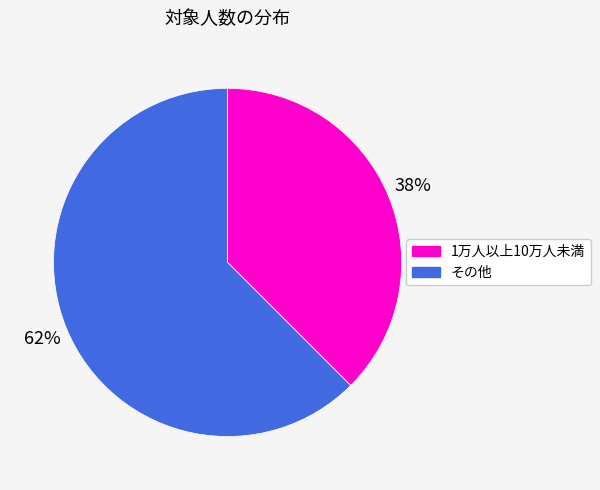

Approximately how many times larger is the value at 1万人以上10万人未満 compared to その他?

0.6